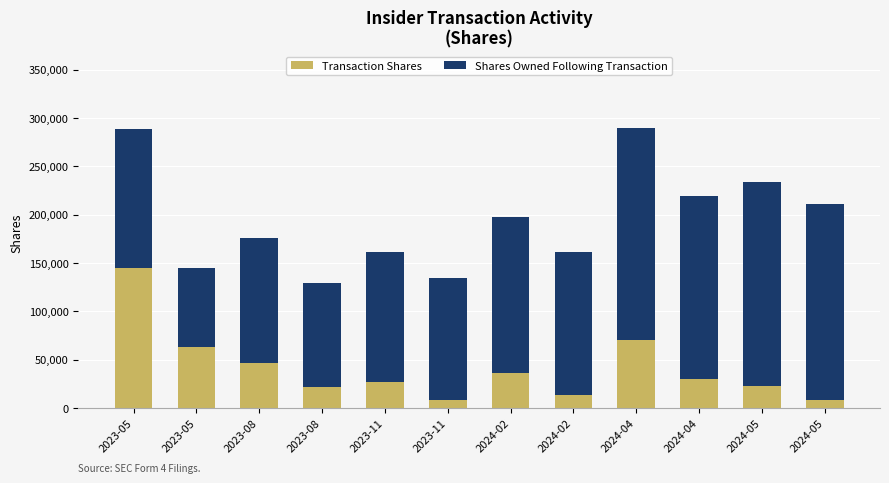

What is the average value of the Transaction Shares series?

40977